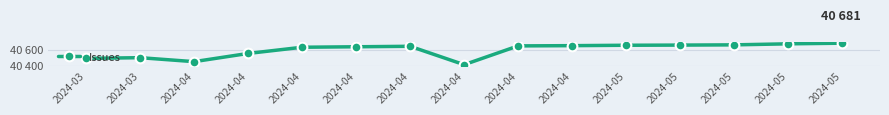

How many points are lower than both their immediate neighbors (excluding endpoints)?

2